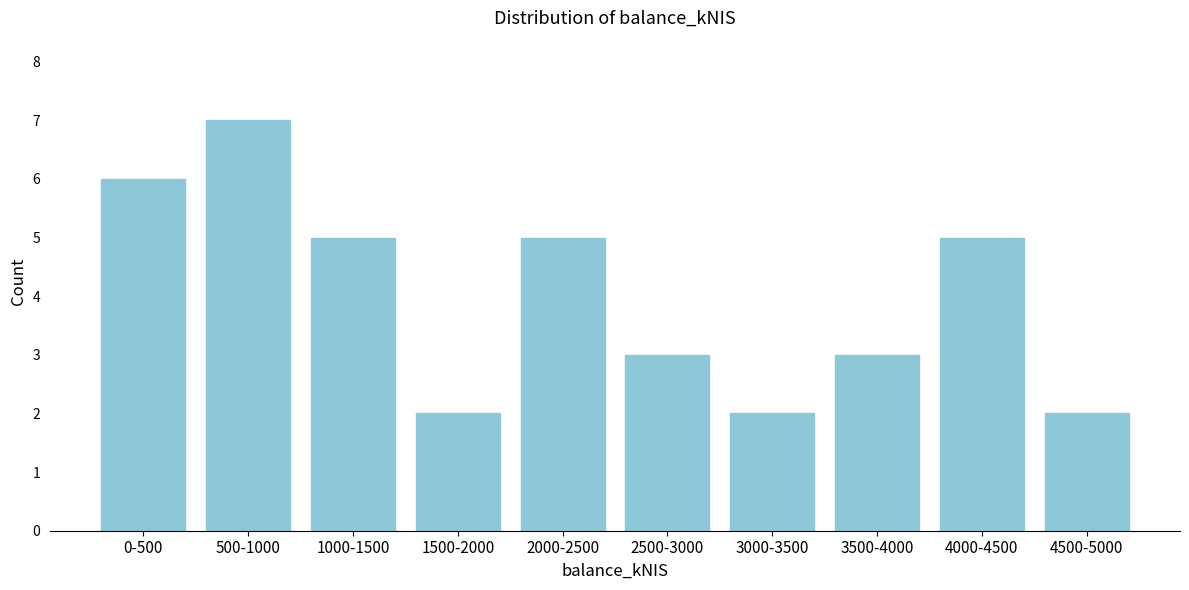

Reading right to left, list all the values displayed in this chart.

2	5	3	2	3	5	2	5	7	6